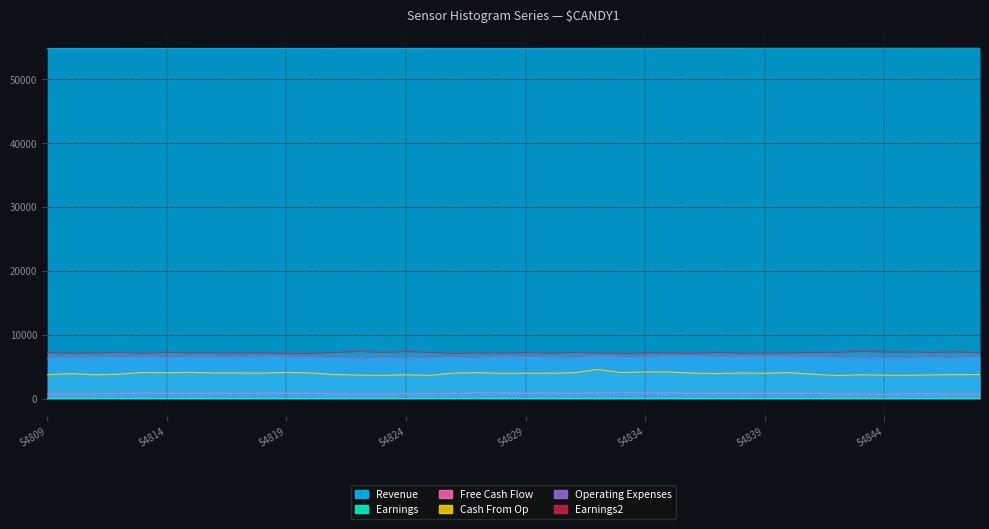

Where does the Operating Expenses series first go above 6467?

54813